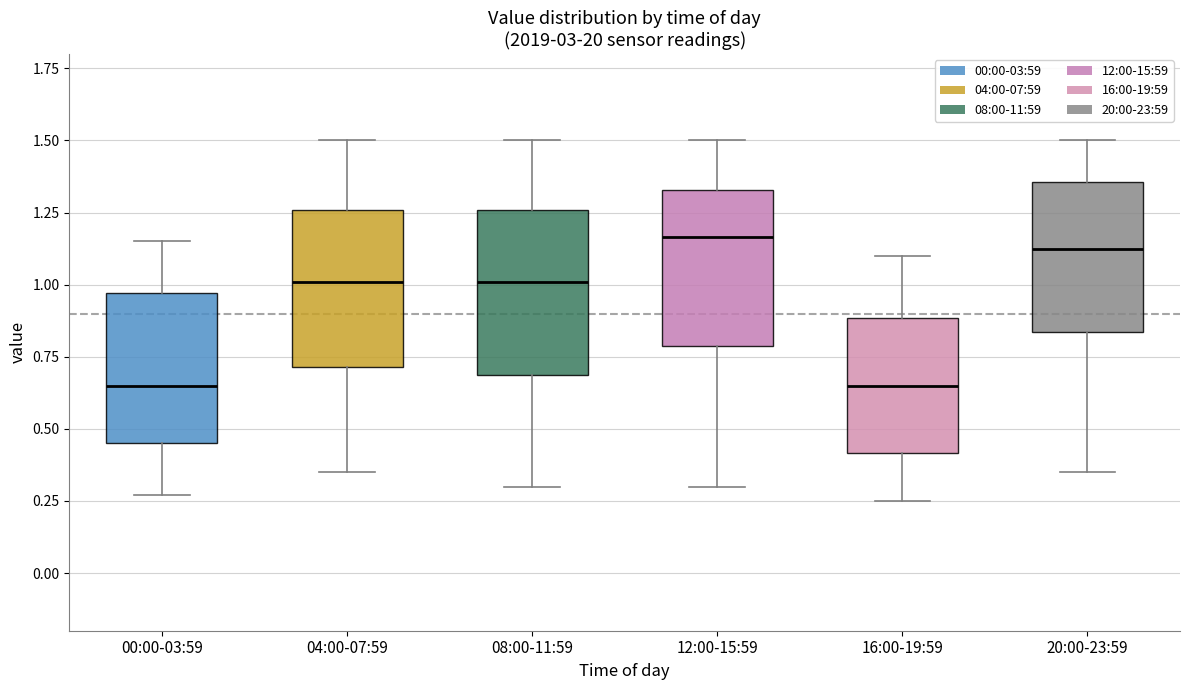

Reading left to right, read every box against the y-axis: the position of its median line, the range the box covers, and the ends of its whiskers. The values are not printed on the chart, so give them approximately, as read against the axis.

00:00-03:59: median 0.65, box 0.45 to 0.95, whiskers 0.25 to 1.15
04:00-07:59: median 1.00, box 0.70 to 1.25, whiskers 0.35 to 1.50
08:00-11:59: median 1.00, box 0.70 to 1.25, whiskers 0.30 to 1.50
12:00-15:59: median 1.15, box 0.80 to 1.35, whiskers 0.30 to 1.50
16:00-19:59: median 0.65, box 0.40 to 0.90, whiskers 0.25 to 1.10
20:00-23:59: median 1.15, box 0.85 to 1.35, whiskers 0.35 to 1.50